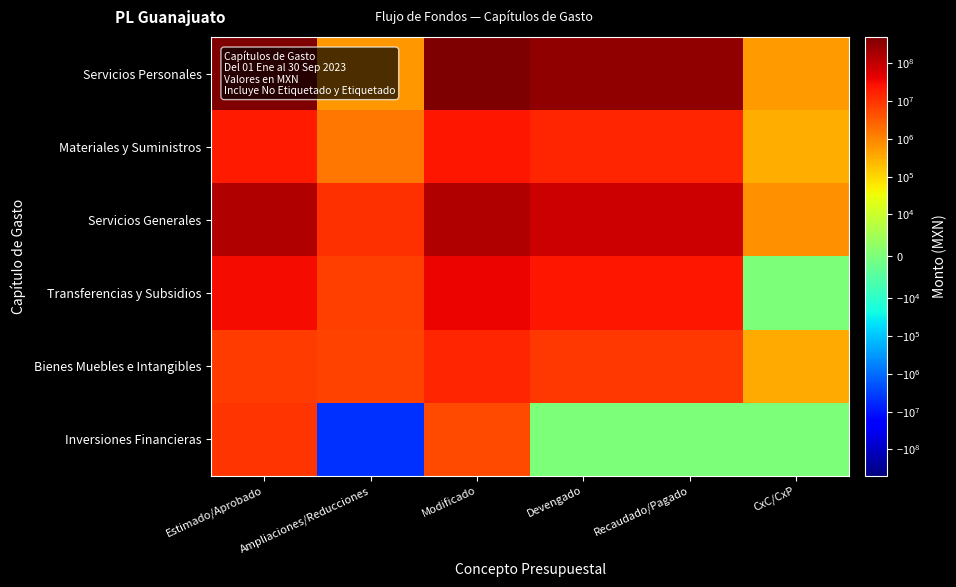

At Modificado, list the series in order from largest to smallest.

Servicios Personales, Servicios Generales, Transferencias y Subsidios, Materiales y Suministros, Bienes Muebles e Intangibles, Inversiones Financieras